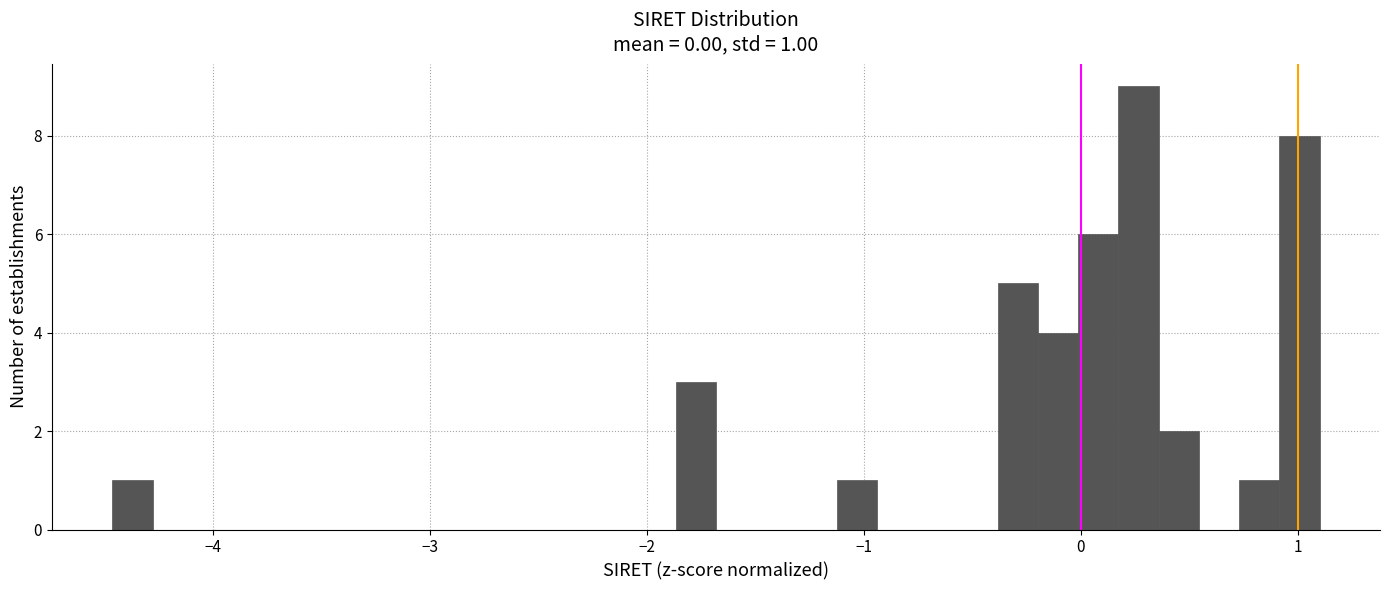

Read against the x-axis, roughly where is the centre of the tallest bar?

0.3